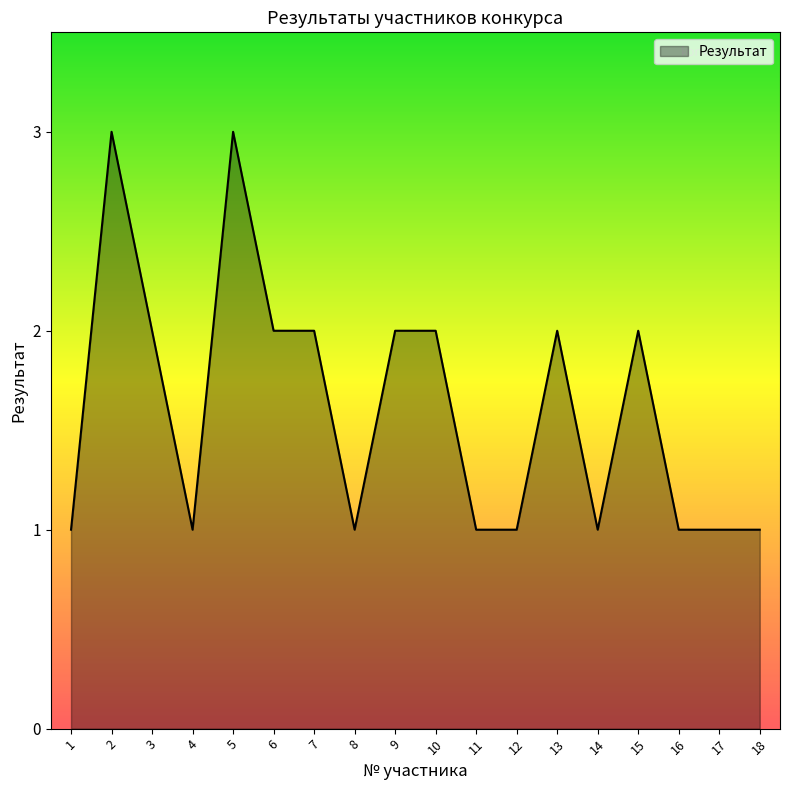

At which category does the data reach its first local peak?

2